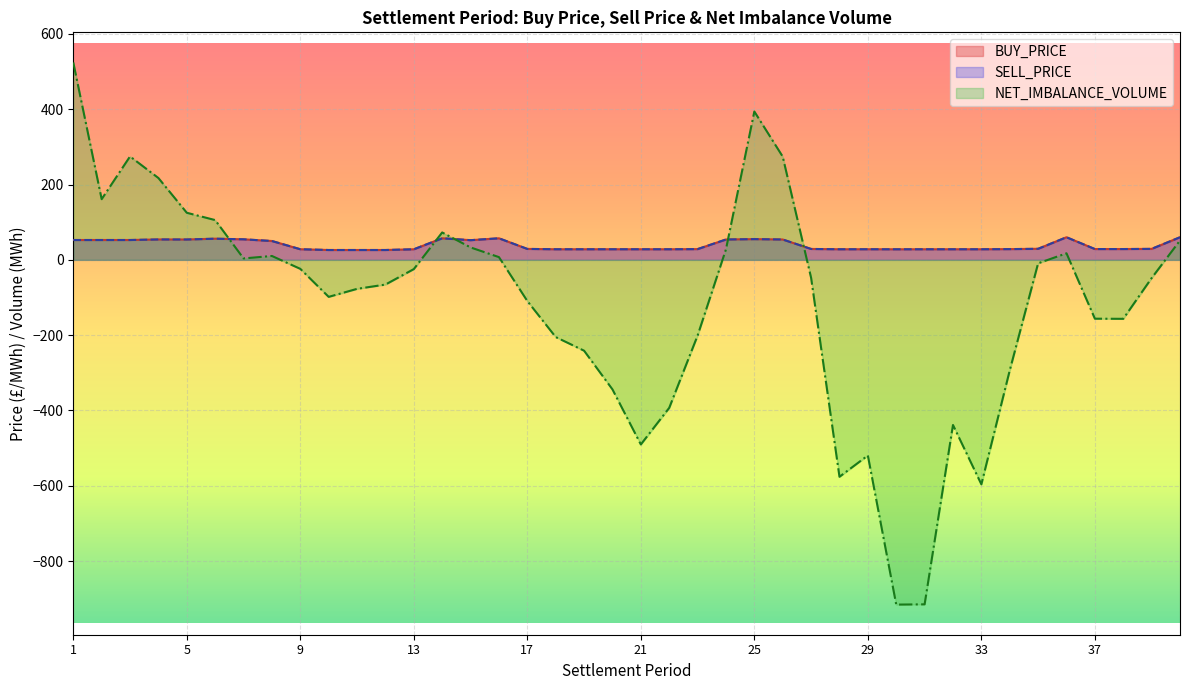

What is the spread (max minus min) of values at 25?

338.9